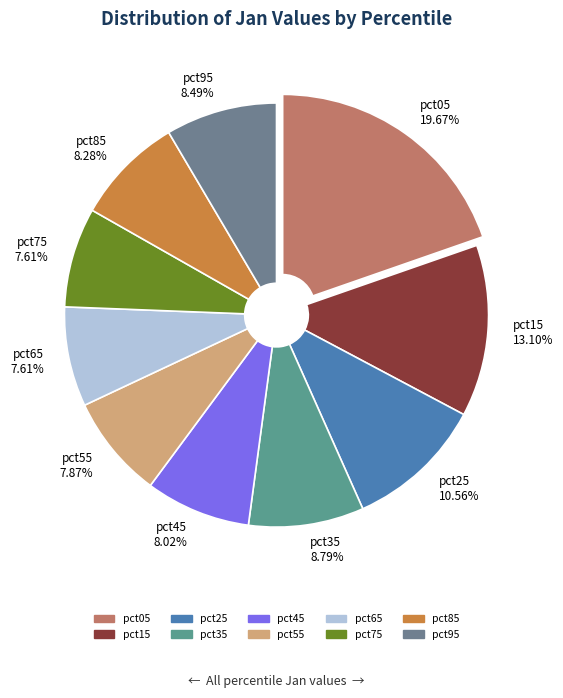

To the nearest percent, what portion does pct35 represent?

9%